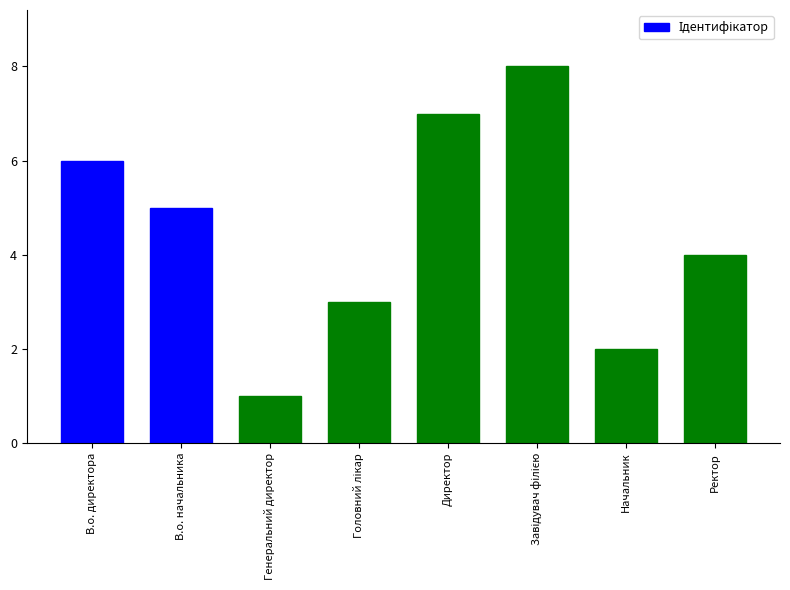

What is the value of the 8th bar from the left?

4